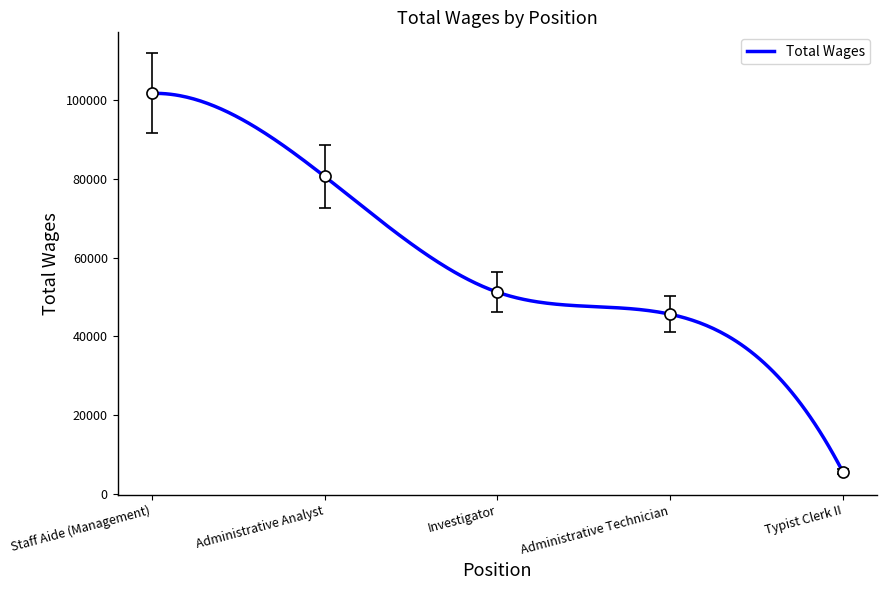

Is it true that the value at Administrative Analyst is 80629?

True